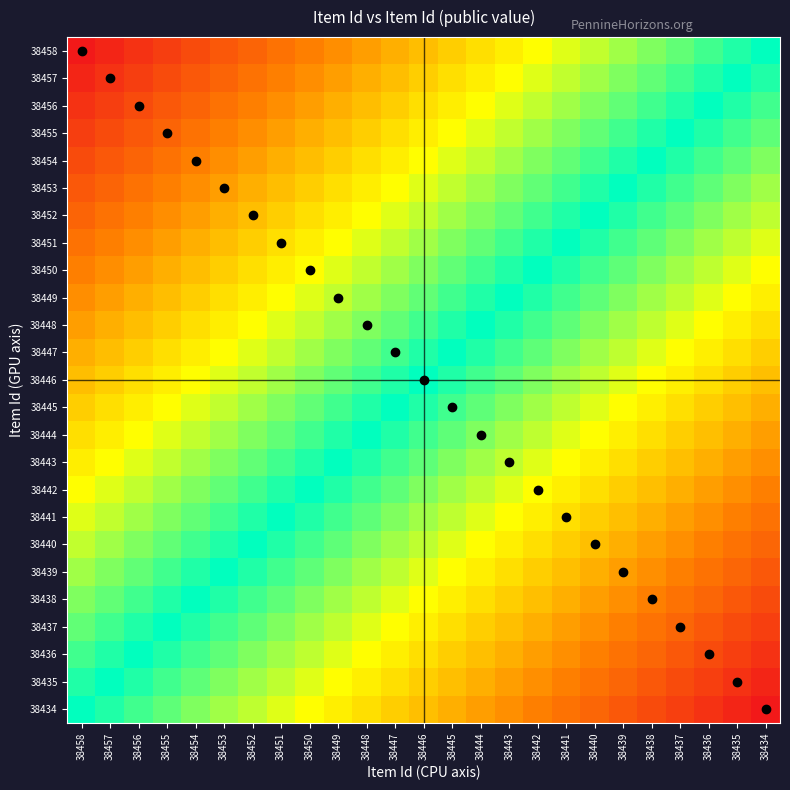

Reading left to right, list all the values displayed in this chart.

38458: 38458=1.0	38457=1.0	38456=0.9	38455=0.9	38454=0.8	38453=0.8	38452=0.8	38451=0.7	38450=0.7	38449=0.6	38448=0.6	38447=0.5	38446=0.5	38445=0.5	38444=0.4	38443=0.4	38442=0.3	38441=0.3	38440=0.2	38439=0.2	38438=0.2	38437=0.1	38436=0.1	38435=0.0	38434=0.0
38457: 38458=1.0	38457=0.9	38456=0.9	38455=0.8	38454=0.8	38453=0.8	38452=0.7	38451=0.7	38450=0.6	38449=0.6	38448=0.5	38447=0.5	38446=0.5	38445=0.4	38444=0.4	38443=0.3	38442=0.3	38441=0.2	38440=0.2	38439=0.2	38438=0.1	38437=0.1	38436=0.0	38435=0.0	38434=-0.0
38456: 38458=0.9	38457=0.9	38456=0.8	38455=0.8	38454=0.8	38453=0.7	38452=0.7	38451=0.6	38450=0.6	38449=0.5	38448=0.5	38447=0.5	38446=0.4	38445=0.4	38444=0.3	38443=0.3	38442=0.2	38441=0.2	38440=0.2	38439=0.1	38438=0.1	38437=0.0	38436=0.0	38435=-0.0	38434=-0.1
38455: 38458=0.9	38457=0.8	38456=0.8	38455=0.8	38454=0.7	38453=0.7	38452=0.6	38451=0.6	38450=0.5	38449=0.5	38448=0.5	38447=0.4	38446=0.4	38445=0.3	38444=0.3	38443=0.2	38442=0.2	38441=0.2	38440=0.1	38439=0.1	38438=0.0	38437=0.0	38436=-0.0	38435=-0.1	38434=-0.1
38454: 38458=0.8	38457=0.8	38456=0.8	38455=0.7	38454=0.7	38453=0.6	38452=0.6	38451=0.5	38450=0.5	38449=0.5	38448=0.4	38447=0.4	38446=0.3	38445=0.3	38444=0.2	38443=0.2	38442=0.2	38441=0.1	38440=0.1	38439=0.0	38438=0.0	38437=-0.0	38436=-0.1	38435=-0.1	38434=-0.2
38453: 38458=0.8	38457=0.8	38456=0.7	38455=0.7	38454=0.6	38453=0.6	38452=0.5	38451=0.5	38450=0.5	38449=0.4	38448=0.4	38447=0.3	38446=0.3	38445=0.2	38444=0.2	38443=0.2	38442=0.1	38441=0.1	38440=0.0	38439=0.0	38438=-0.0	38437=-0.1	38436=-0.1	38435=-0.2	38434=-0.2
38452: 38458=0.8	38457=0.7	38456=0.7	38455=0.6	38454=0.6	38453=0.5	38452=0.5	38451=0.5	38450=0.4	38449=0.4	38448=0.3	38447=0.3	38446=0.2	38445=0.2	38444=0.2	38443=0.1	38442=0.1	38441=0.0	38440=0.0	38439=-0.0	38438=-0.1	38437=-0.1	38436=-0.2	38435=-0.2	38434=-0.2
38451: 38458=0.7	38457=0.7	38456=0.6	38455=0.6	38454=0.5	38453=0.5	38452=0.5	38451=0.4	38450=0.4	38449=0.3	38448=0.3	38447=0.3	38446=0.2	38445=0.2	38444=0.1	38443=0.1	38442=0.0	38441=0.0	38440=-0.0	38439=-0.1	38438=-0.1	38437=-0.2	38436=-0.2	38435=-0.2	38434=-0.3
38450: 38458=0.7	38457=0.6	38456=0.6	38455=0.5	38454=0.5	38453=0.5	38452=0.4	38451=0.4	38450=0.3	38449=0.3	38448=0.2	38447=0.2	38446=0.2	38445=0.1	38444=0.1	38443=0.0	38442=0.0	38441=-0.0	38440=-0.1	38439=-0.1	38438=-0.2	38437=-0.2	38436=-0.2	38435=-0.3	38434=-0.3
38449: 38458=0.6	38457=0.6	38456=0.5	38455=0.5	38454=0.5	38453=0.4	38452=0.4	38451=0.3	38450=0.3	38449=0.2	38448=0.2	38447=0.2	38446=0.1	38445=0.1	38444=0.0	38443=0.0	38442=-0.0	38441=-0.1	38440=-0.1	38439=-0.2	38438=-0.2	38437=-0.2	38436=-0.3	38435=-0.3	38434=-0.4
38448: 38458=0.6	38457=0.5	38456=0.5	38455=0.5	38454=0.4	38453=0.4	38452=0.3	38451=0.3	38450=0.3	38449=0.2	38448=0.2	38447=0.1	38446=0.1	38445=0.0	38444=0.0	38443=-0.0	38442=-0.1	38441=-0.1	38440=-0.2	38439=-0.2	38438=-0.2	38437=-0.3	38436=-0.3	38435=-0.4	38434=-0.4
38447: 38458=0.5	38457=0.5	38456=0.5	38455=0.4	38454=0.4	38453=0.3	38452=0.3	38451=0.2	38450=0.2	38449=0.2	38448=0.1	38447=0.1	38446=0.0	38445=0.0	38444=-0.0	38443=-0.1	38442=-0.1	38441=-0.2	38440=-0.2	38439=-0.2	38438=-0.3	38437=-0.3	38436=-0.4	38435=-0.4	38434=-0.5
38446: 38458=0.5	38457=0.5	38456=0.4	38455=0.4	38454=0.3	38453=0.3	38452=0.2	38451=0.2	38450=0.2	38449=0.1	38448=0.1	38447=0.0	38446=0.0	38445=-0.0	38444=-0.1	38443=-0.1	38442=-0.2	38441=-0.2	38440=-0.2	38439=-0.3	38438=-0.3	38437=-0.4	38436=-0.4	38435=-0.5	38434=-0.5
38445: 38458=0.5	38457=0.4	38456=0.4	38455=0.3	38454=0.3	38453=0.2	38452=0.2	38451=0.2	38450=0.1	38449=0.1	38448=0.0	38447=0.0	38446=-0.0	38445=-0.1	38444=-0.1	38443=-0.2	38442=-0.2	38441=-0.3	38440=-0.3	38439=-0.3	38438=-0.4	38437=-0.4	38436=-0.5	38435=-0.5	38434=-0.5
38444: 38458=0.4	38457=0.4	38456=0.3	38455=0.3	38454=0.2	38453=0.2	38452=0.2	38451=0.1	38450=0.1	38449=0.0	38448=0.0	38447=-0.0	38446=-0.1	38445=-0.1	38444=-0.2	38443=-0.2	38442=-0.2	38441=-0.3	38440=-0.3	38439=-0.4	38438=-0.4	38437=-0.5	38436=-0.5	38435=-0.5	38434=-0.6
38443: 38458=0.4	38457=0.3	38456=0.3	38455=0.2	38454=0.2	38453=0.2	38452=0.1	38451=0.1	38450=0.0	38449=0.0	38448=-0.0	38447=-0.1	38446=-0.1	38445=-0.2	38444=-0.2	38443=-0.2	38442=-0.3	38441=-0.3	38440=-0.4	38439=-0.4	38438=-0.5	38437=-0.5	38436=-0.5	38435=-0.6	38434=-0.6
38442: 38458=0.3	38457=0.3	38456=0.2	38455=0.2	38454=0.2	38453=0.1	38452=0.1	38451=0.0	38450=0.0	38449=-0.0	38448=-0.1	38447=-0.1	38446=-0.2	38445=-0.2	38444=-0.3	38443=-0.3	38442=-0.3	38441=-0.4	38440=-0.4	38439=-0.5	38438=-0.5	38437=-0.5	38436=-0.6	38435=-0.6	38434=-0.7
38441: 38458=0.3	38457=0.2	38456=0.2	38455=0.2	38454=0.1	38453=0.1	38452=0.0	38451=0.0	38450=-0.0	38449=-0.1	38448=-0.1	38447=-0.2	38446=-0.2	38445=-0.2	38444=-0.3	38443=-0.3	38442=-0.4	38441=-0.4	38440=-0.5	38439=-0.5	38438=-0.5	38437=-0.6	38436=-0.6	38435=-0.7	38434=-0.7
38440: 38458=0.2	38457=0.2	38456=0.2	38455=0.1	38454=0.1	38453=0.0	38452=0.0	38451=-0.0	38450=-0.1	38449=-0.1	38448=-0.2	38447=-0.2	38446=-0.2	38445=-0.3	38444=-0.3	38443=-0.4	38442=-0.4	38441=-0.5	38440=-0.5	38439=-0.5	38438=-0.6	38437=-0.6	38436=-0.7	38435=-0.7	38434=-0.8
38439: 38458=0.2	38457=0.2	38456=0.1	38455=0.1	38454=0.0	38453=0.0	38452=-0.0	38451=-0.1	38450=-0.1	38449=-0.2	38448=-0.2	38447=-0.2	38446=-0.3	38445=-0.3	38444=-0.4	38443=-0.4	38442=-0.5	38441=-0.5	38440=-0.5	38439=-0.6	38438=-0.6	38437=-0.7	38436=-0.7	38435=-0.8	38434=-0.8
38438: 38458=0.2	38457=0.1	38456=0.1	38455=0.0	38454=0.0	38453=-0.0	38452=-0.1	38451=-0.1	38450=-0.2	38449=-0.2	38448=-0.2	38447=-0.3	38446=-0.3	38445=-0.4	38444=-0.4	38443=-0.5	38442=-0.5	38441=-0.5	38440=-0.6	38439=-0.6	38438=-0.7	38437=-0.7	38436=-0.8	38435=-0.8	38434=-0.8
38437: 38458=0.1	38457=0.1	38456=0.0	38455=0.0	38454=-0.0	38453=-0.1	38452=-0.1	38451=-0.2	38450=-0.2	38449=-0.2	38448=-0.3	38447=-0.3	38446=-0.4	38445=-0.4	38444=-0.5	38443=-0.5	38442=-0.5	38441=-0.6	38440=-0.6	38439=-0.7	38438=-0.7	38437=-0.8	38436=-0.8	38435=-0.8	38434=-0.9
38436: 38458=0.1	38457=0.0	38456=0.0	38455=-0.0	38454=-0.1	38453=-0.1	38452=-0.2	38451=-0.2	38450=-0.2	38449=-0.3	38448=-0.3	38447=-0.4	38446=-0.4	38445=-0.5	38444=-0.5	38443=-0.5	38442=-0.6	38441=-0.6	38440=-0.7	38439=-0.7	38438=-0.8	38437=-0.8	38436=-0.8	38435=-0.9	38434=-0.9
38435: 38458=0.0	38457=0.0	38456=-0.0	38455=-0.1	38454=-0.1	38453=-0.2	38452=-0.2	38451=-0.2	38450=-0.3	38449=-0.3	38448=-0.4	38447=-0.4	38446=-0.5	38445=-0.5	38444=-0.5	38443=-0.6	38442=-0.6	38441=-0.7	38440=-0.7	38439=-0.8	38438=-0.8	38437=-0.8	38436=-0.9	38435=-0.9	38434=-1.0
38434: 38458=0.0	38457=-0.0	38456=-0.1	38455=-0.1	38454=-0.2	38453=-0.2	38452=-0.2	38451=-0.3	38450=-0.3	38449=-0.4	38448=-0.4	38447=-0.5	38446=-0.5	38445=-0.5	38444=-0.6	38443=-0.6	38442=-0.7	38441=-0.7	38440=-0.8	38439=-0.8	38438=-0.8	38437=-0.9	38436=-0.9	38435=-1.0	38434=-1.0